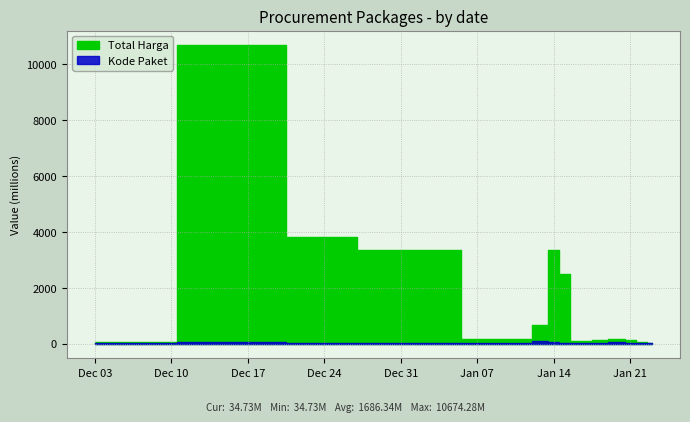

Which has a higher value, 35 or 11?

11